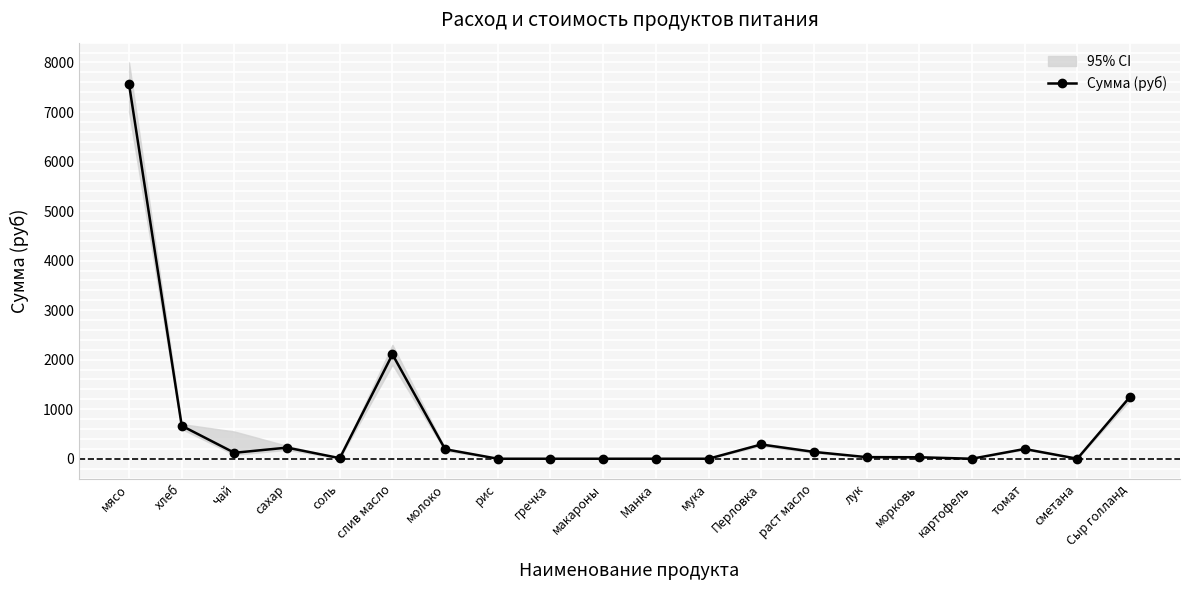

How many lines are shown in the chart?

1